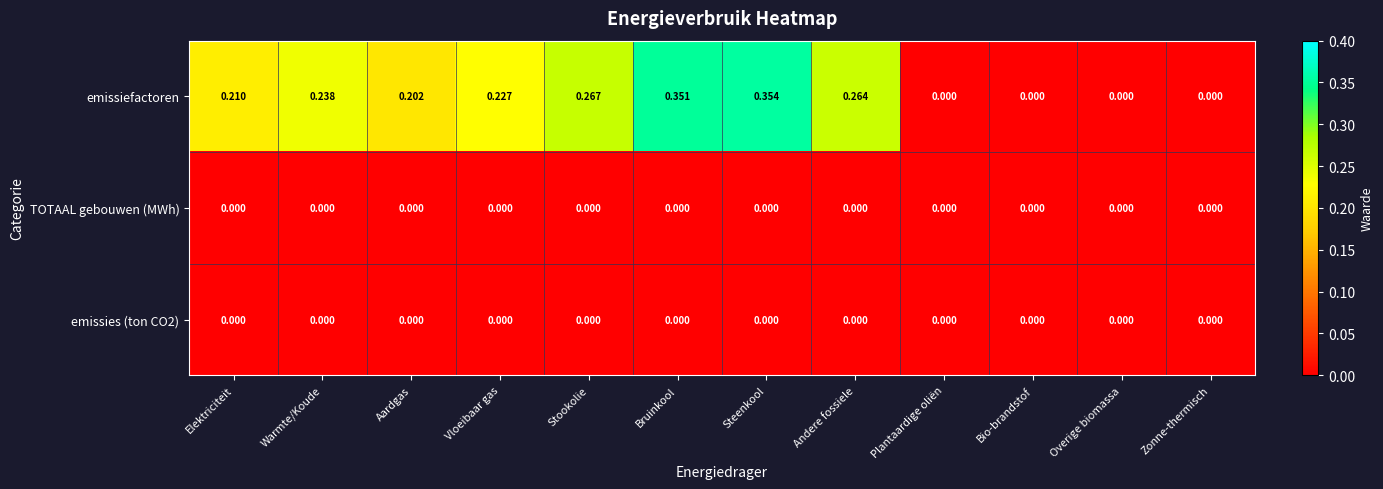

Which series has the largest range (max minus min)?

emissiefactoren